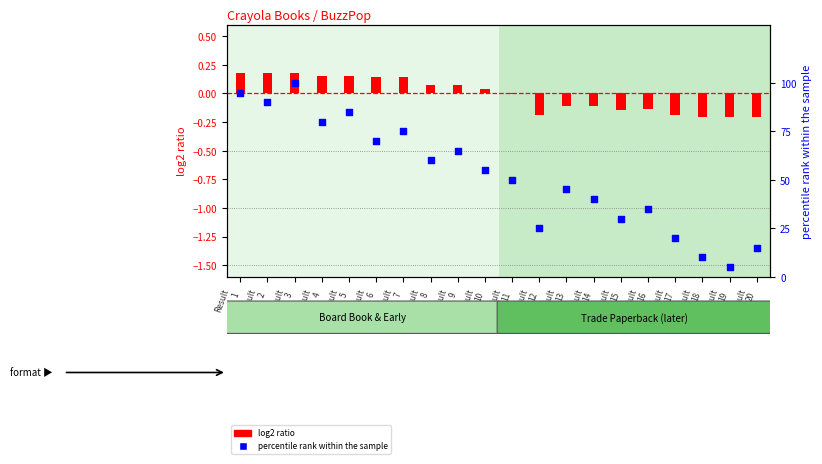

What is the total value across all series at Result
2?

90.2